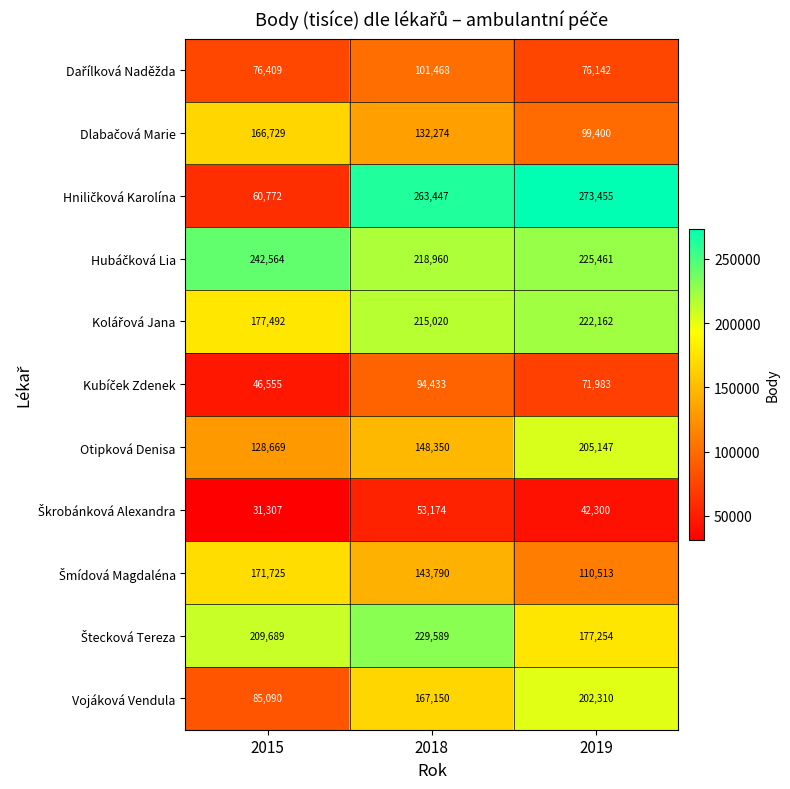

Between 2018 and 2019, which series saw the biggest shift?

Otipková Denisa